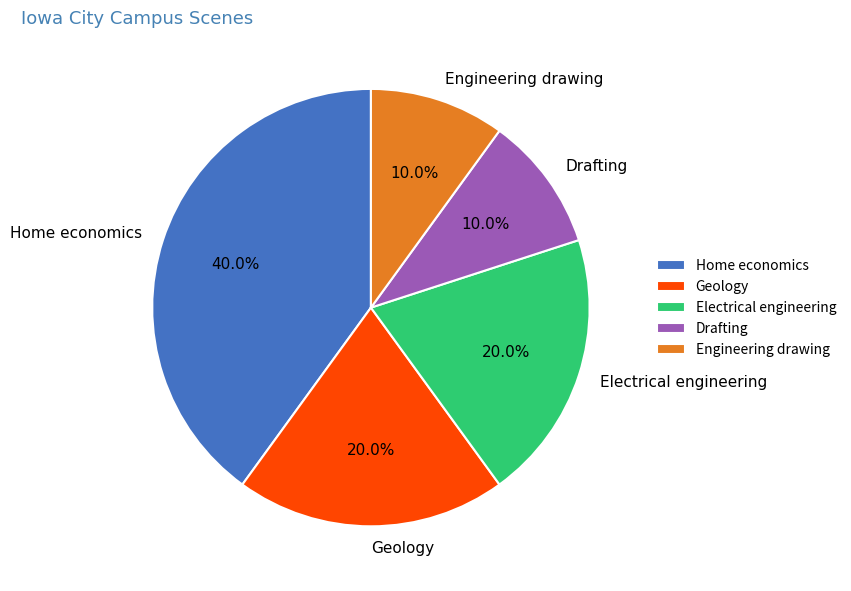

Which slice is the largest?

Home economics